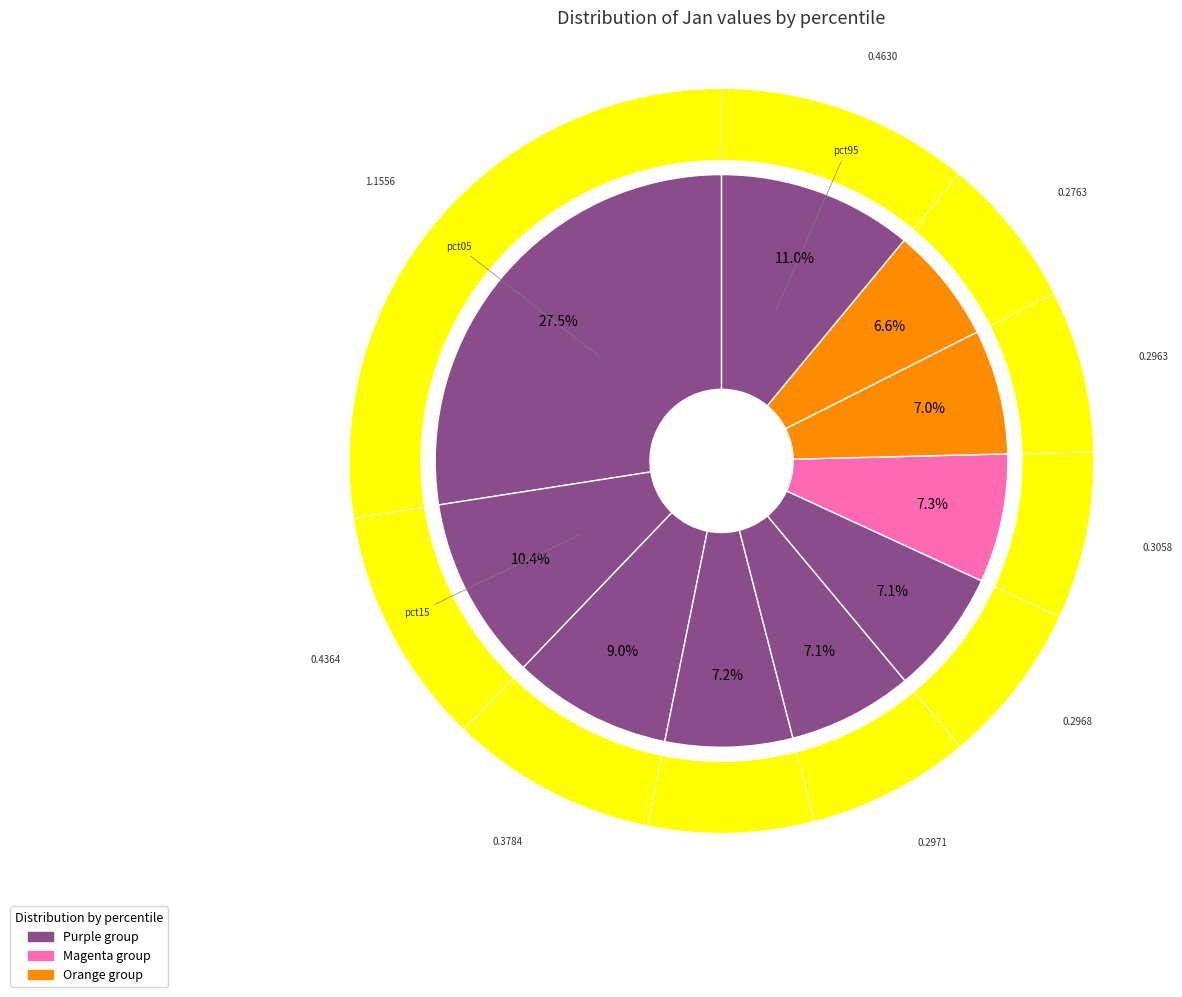

Is it true that pct75 is 15% of the pie?

False